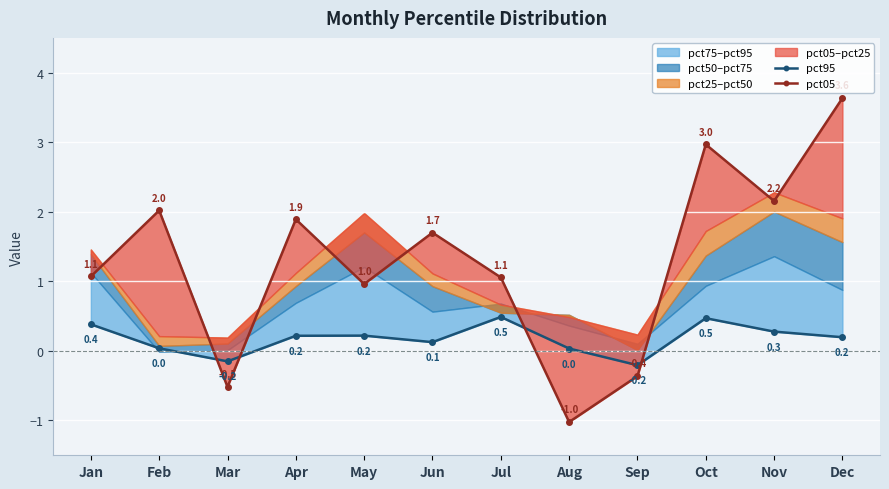

What is the difference between the second highest and minimum values in the pct95 series?

0.7